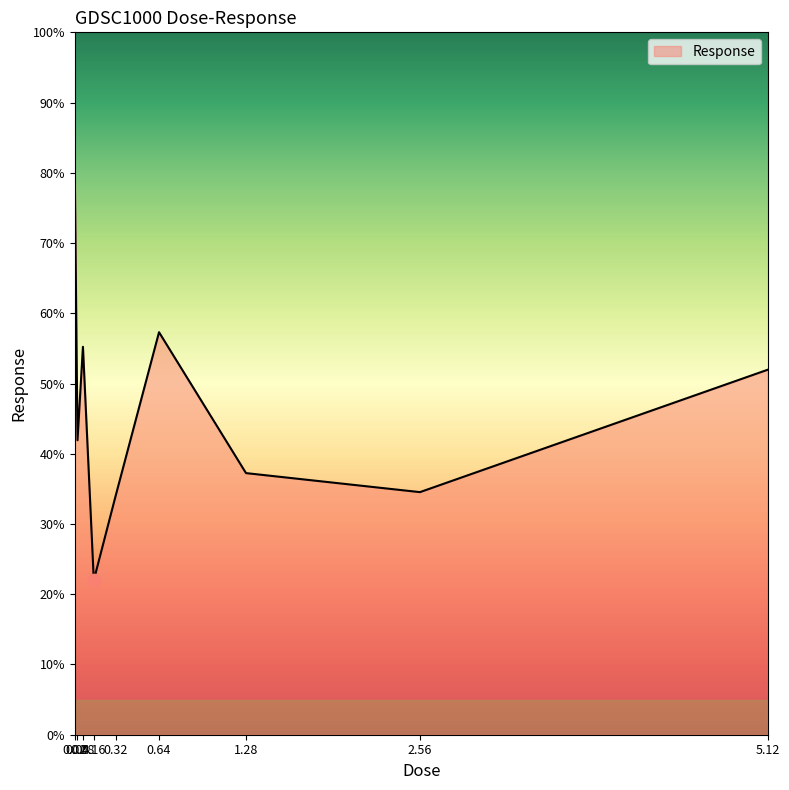

What is the change in value from 1.28 to 2.56?

-2.7